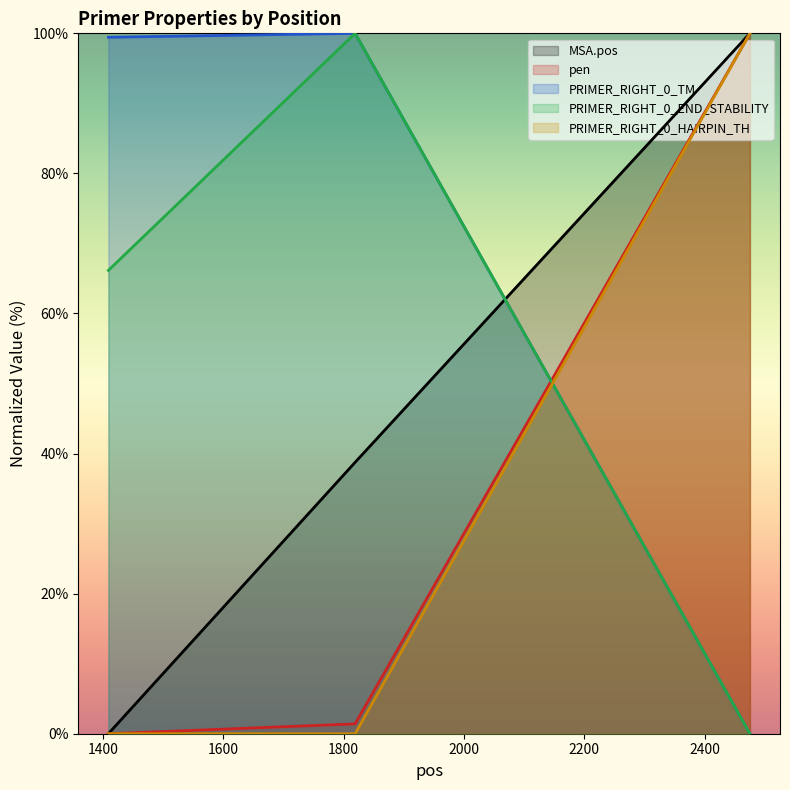

Which series changed the most between 1409 and 2475?

MSA.pos